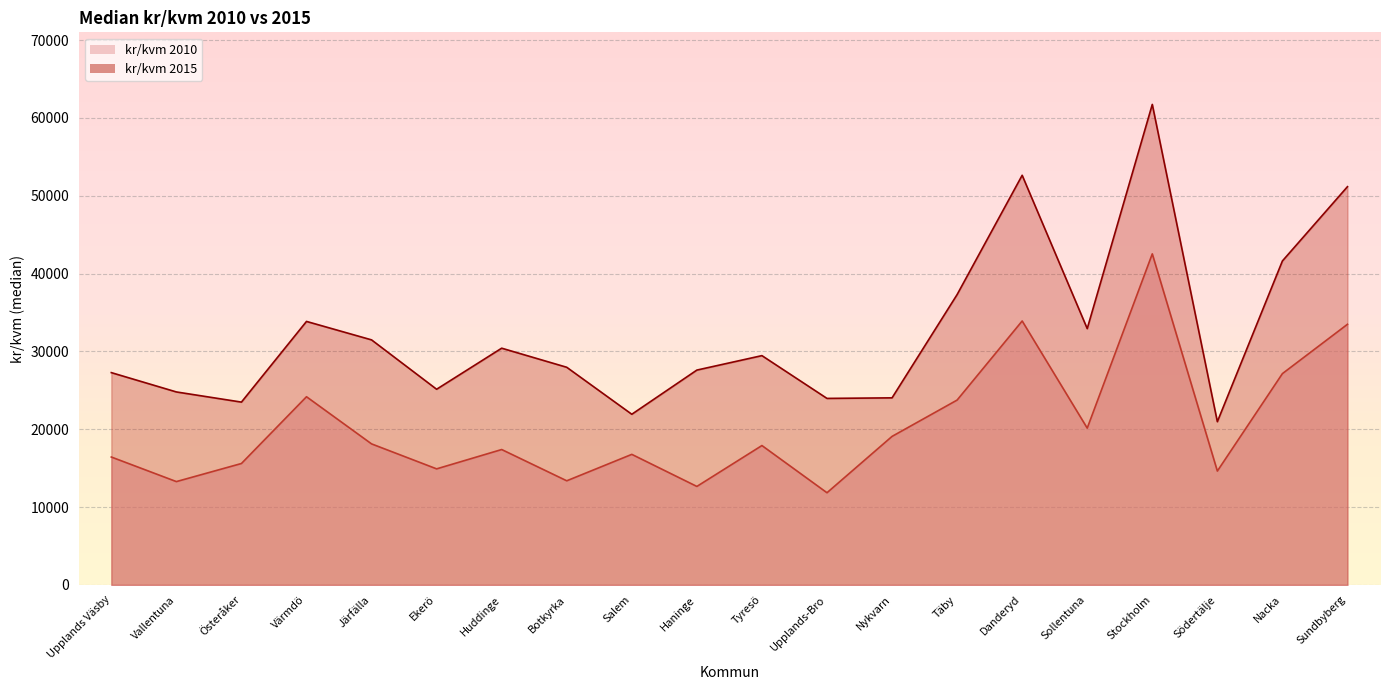

In kr/kvm 2015, how many points are lower than both neighbors (excluding endpoints)?

6